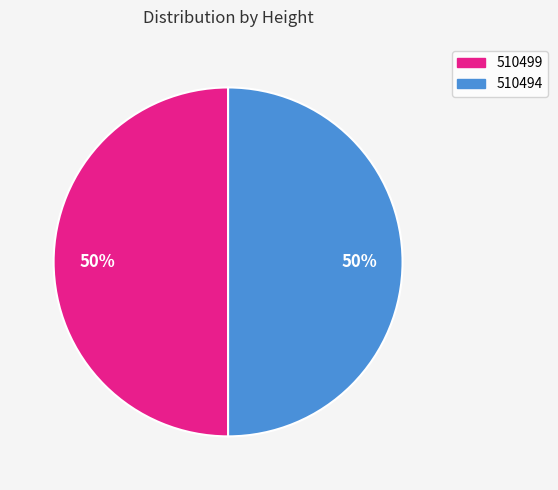

True or false: 510494 accounts for 60% of the total.

False